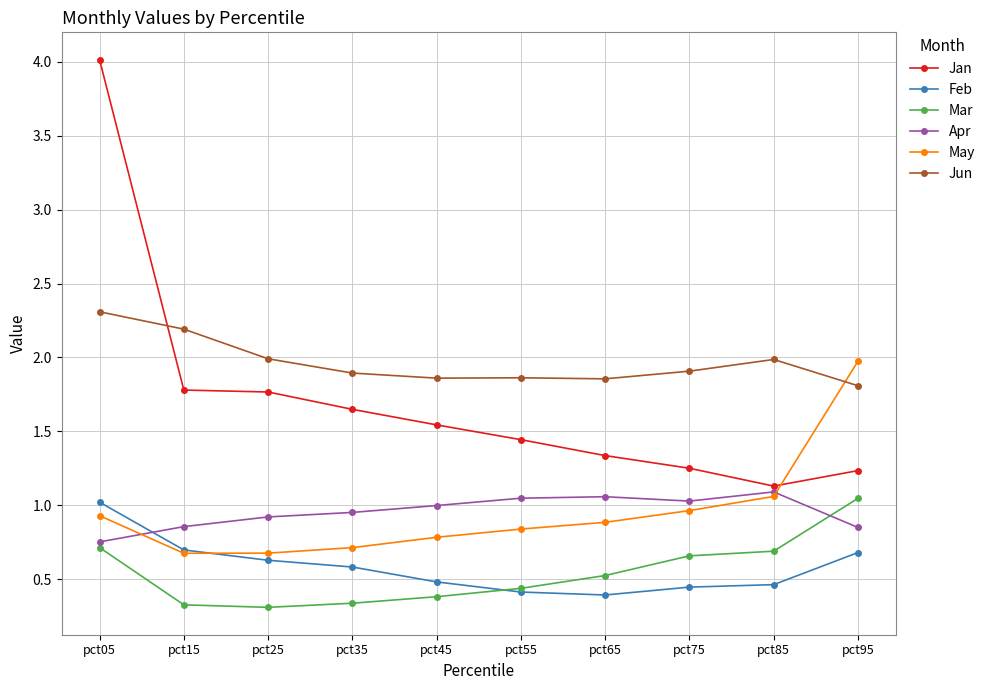

The value of May at pct65 is 1.5. True or false?

False